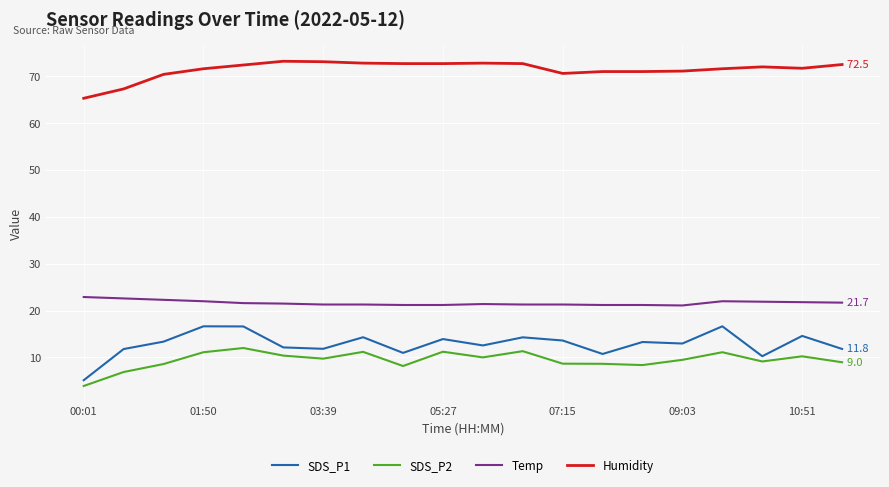

What is the difference between the maximum and minimum values in the SDS_P1 series?

11.5